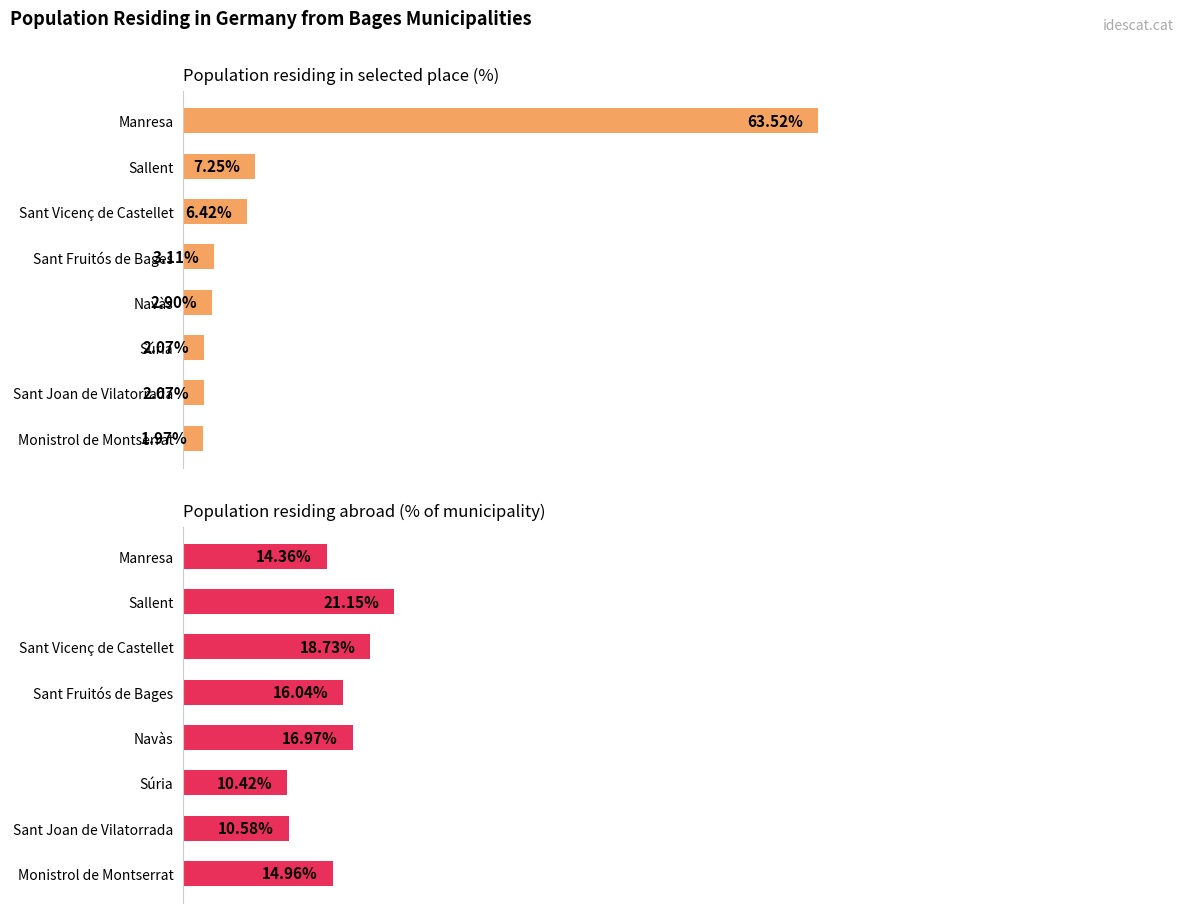

List the series in order of their overall mean, lowest first.

Population residing in selected place (%), Population residing abroad (% of municipality)